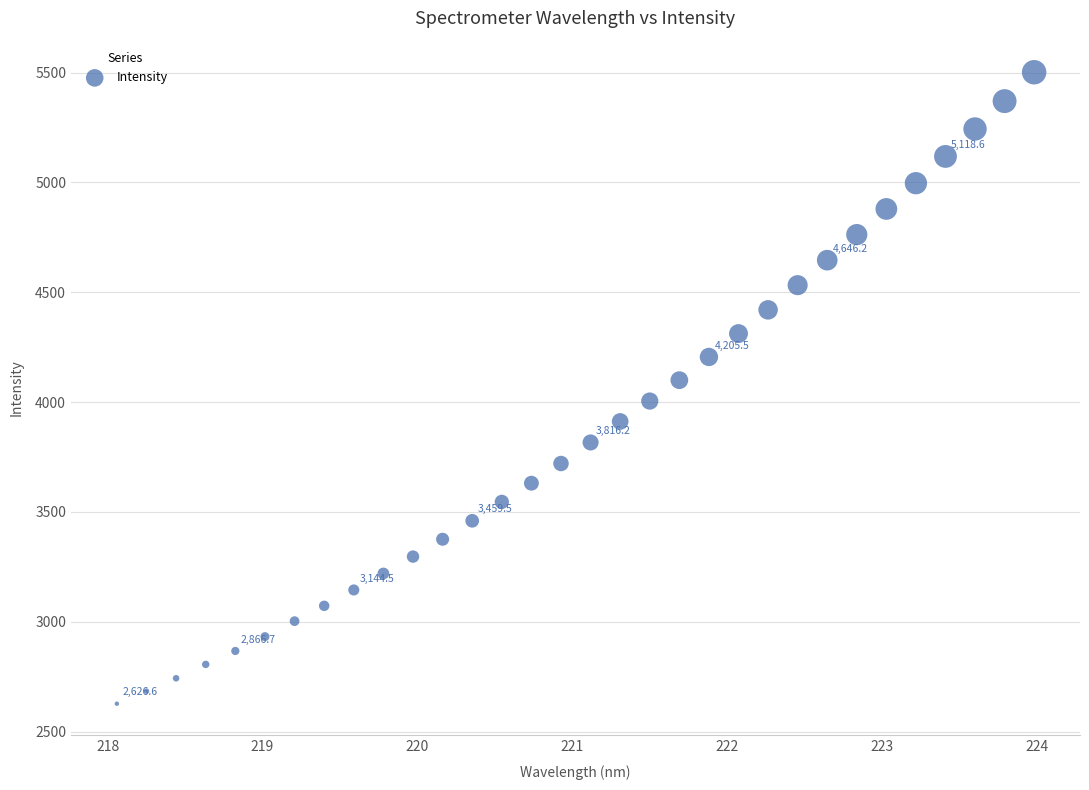

What is the range of Y values (max minus min)?

2875.4